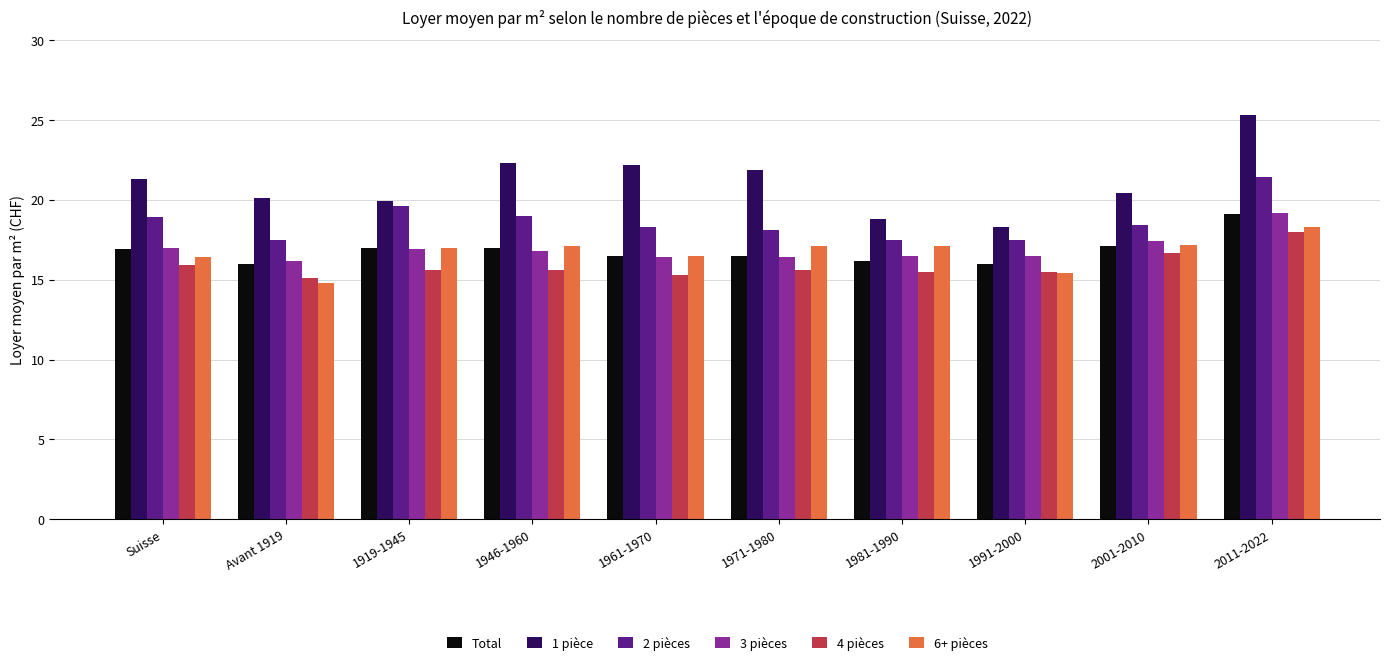

The value of 6+ pièces at 1946-1960 is 17.1. True or false?

True